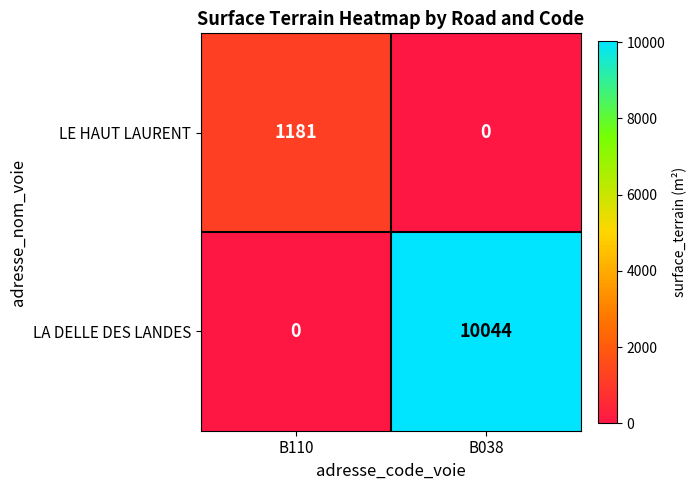

What is the sum of all LA DELLE DES LANDES values?

10044